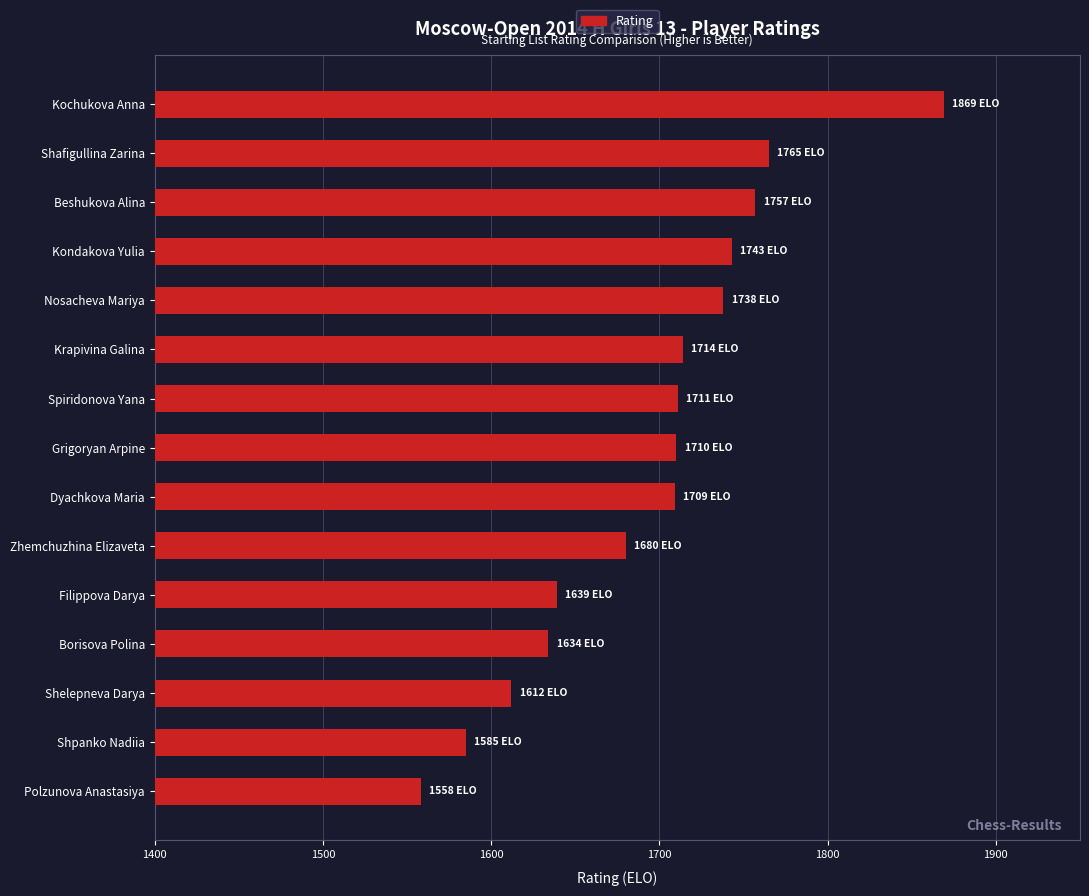

Approximately how many times larger is the value at Beshukova Alina compared to Spiridonova Yana?

1.0